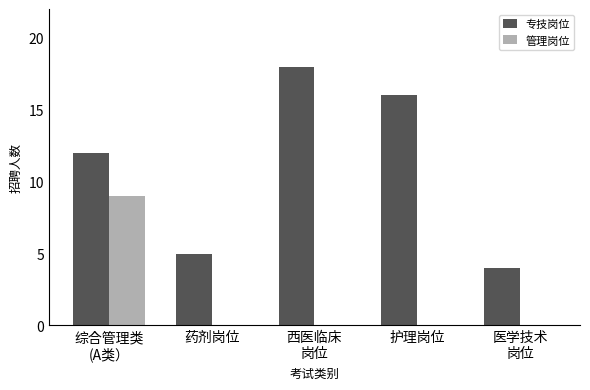

How many categories are shown in the chart?

5